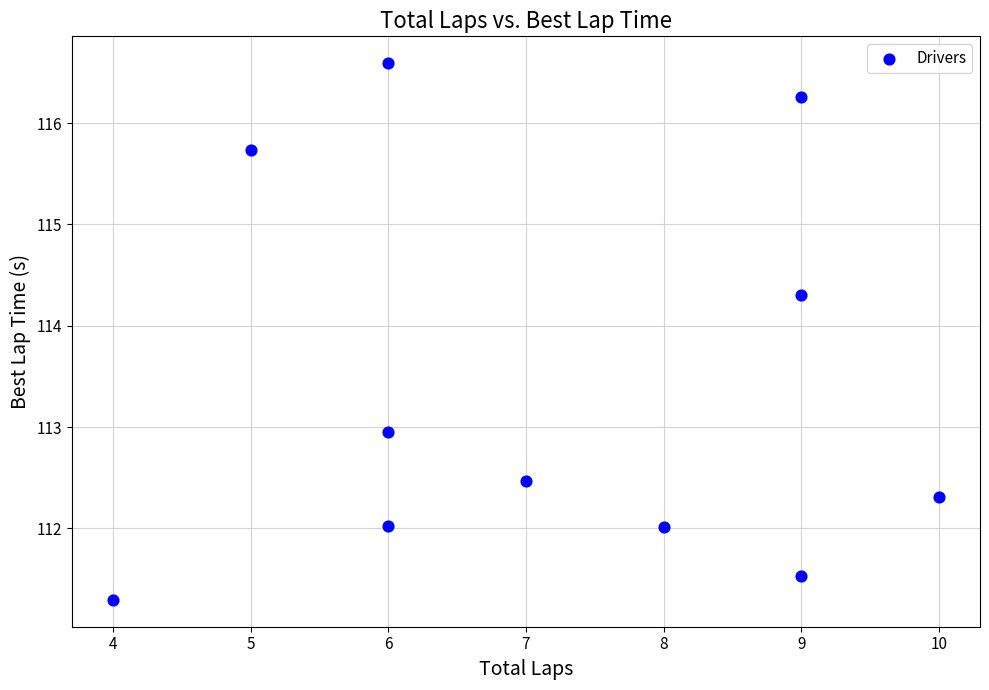

What is the range of Y values (max minus min)?

5.3